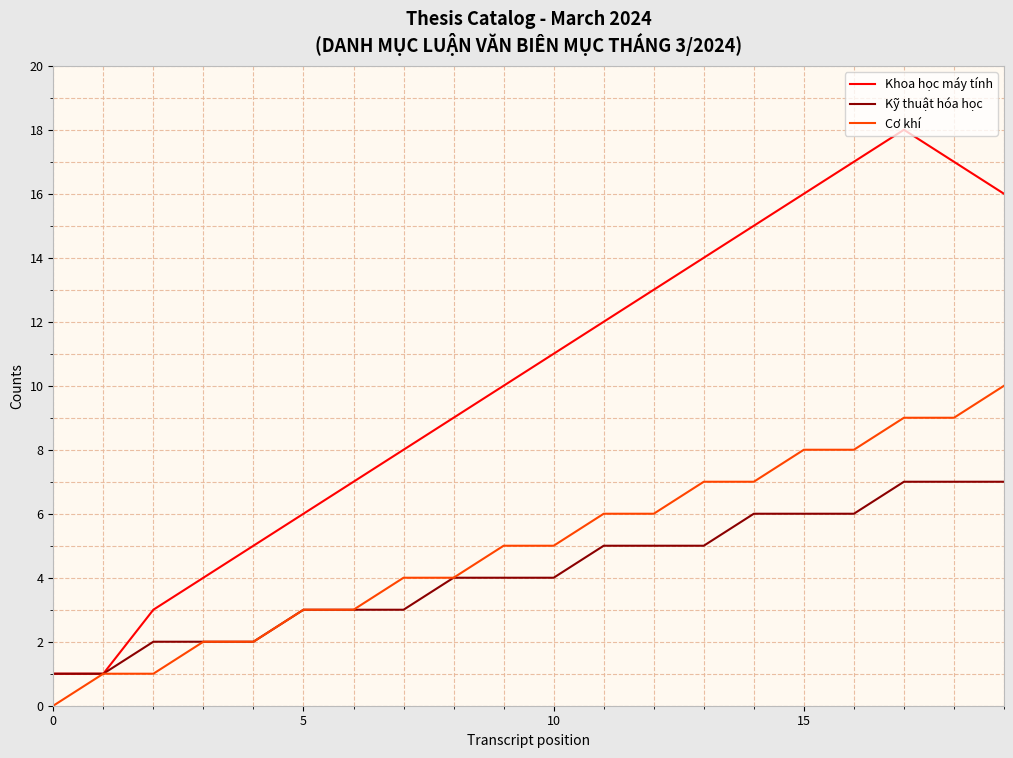

Which series has the largest total across all categories?

Khoa học máy tính